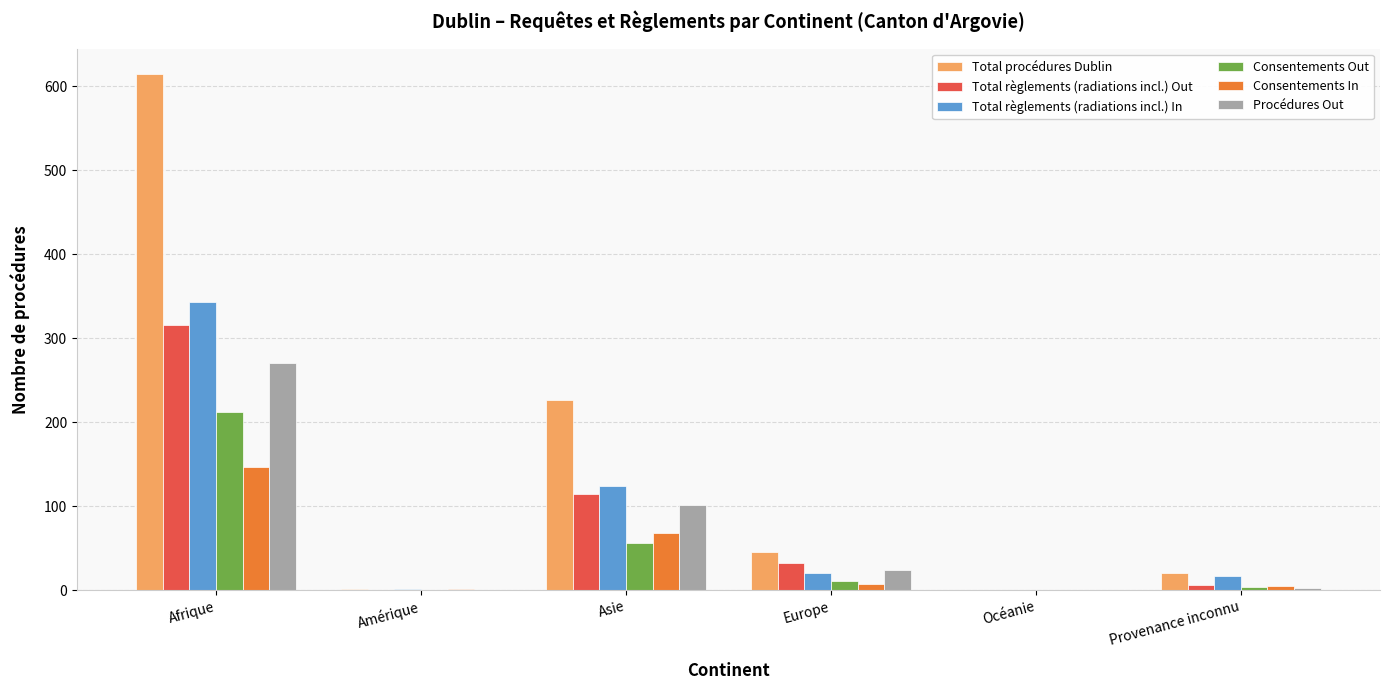

At which category does the chart reach its peak across all series?

Afrique